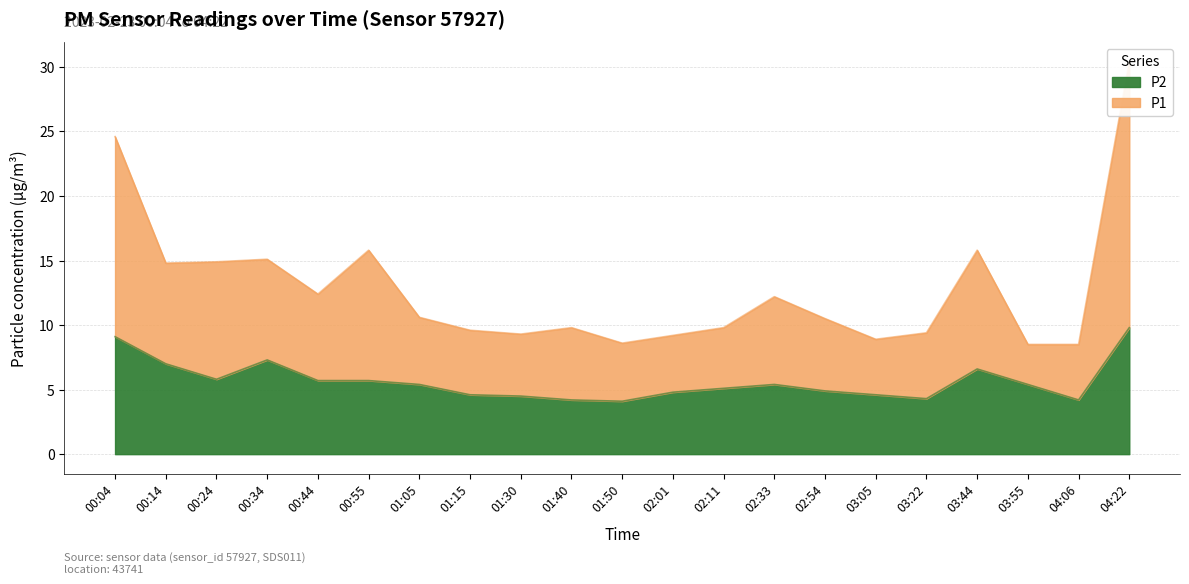

True or false: P1 and P2 intersect in this chart.

False